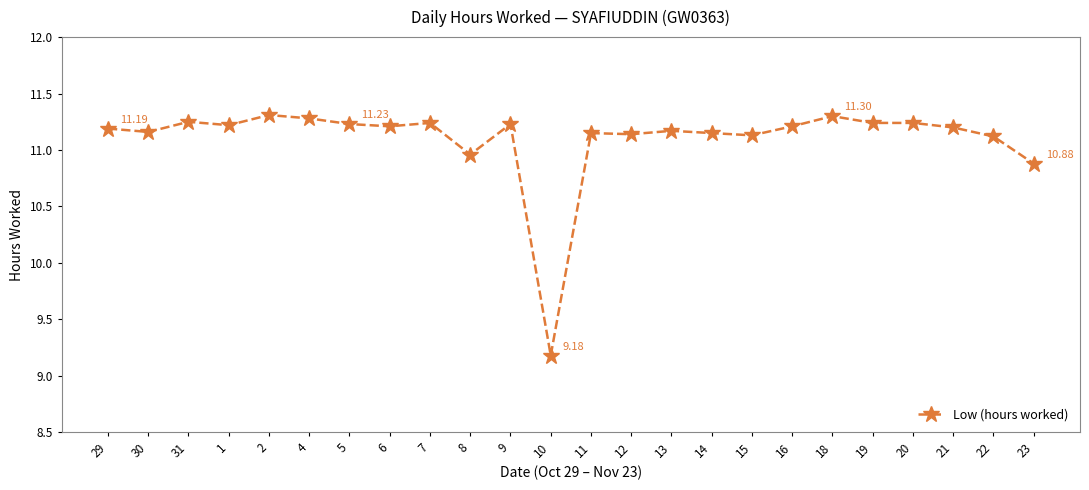

Approximately how many times larger is the value at 4 compared to 10?

1.2